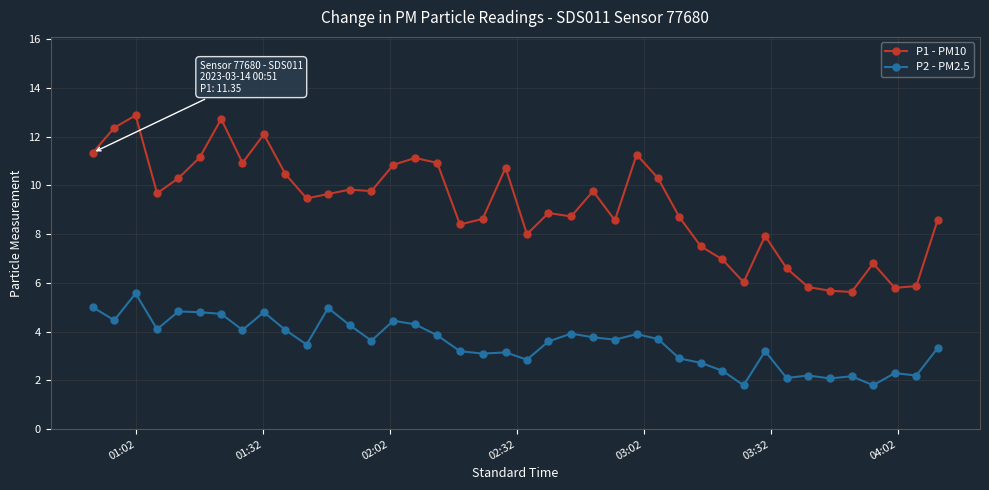

What is the value of the P1 - PM10 point at the 7th from the left?

12.7